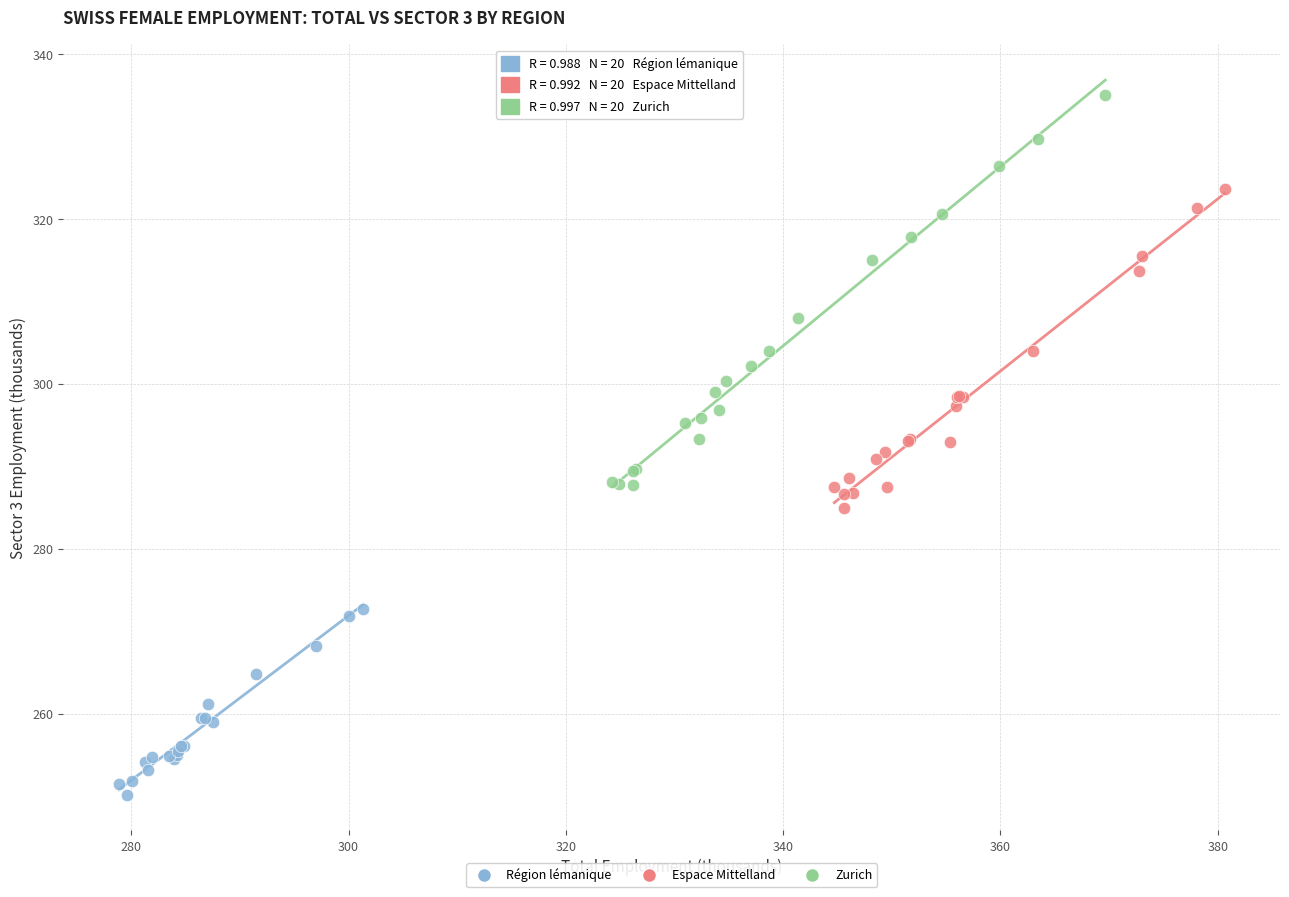

Which series reaches the minimum Y coordinate?

Région lémanique